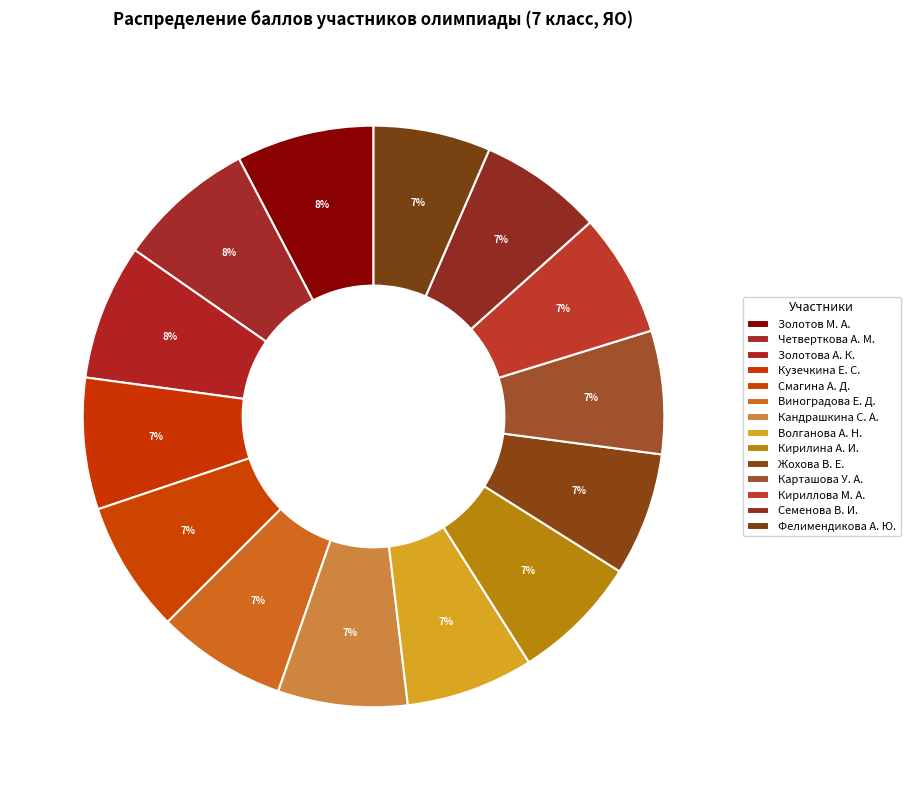

To the nearest percent, what is the difference between the largest and smallest slice percentages?

1%